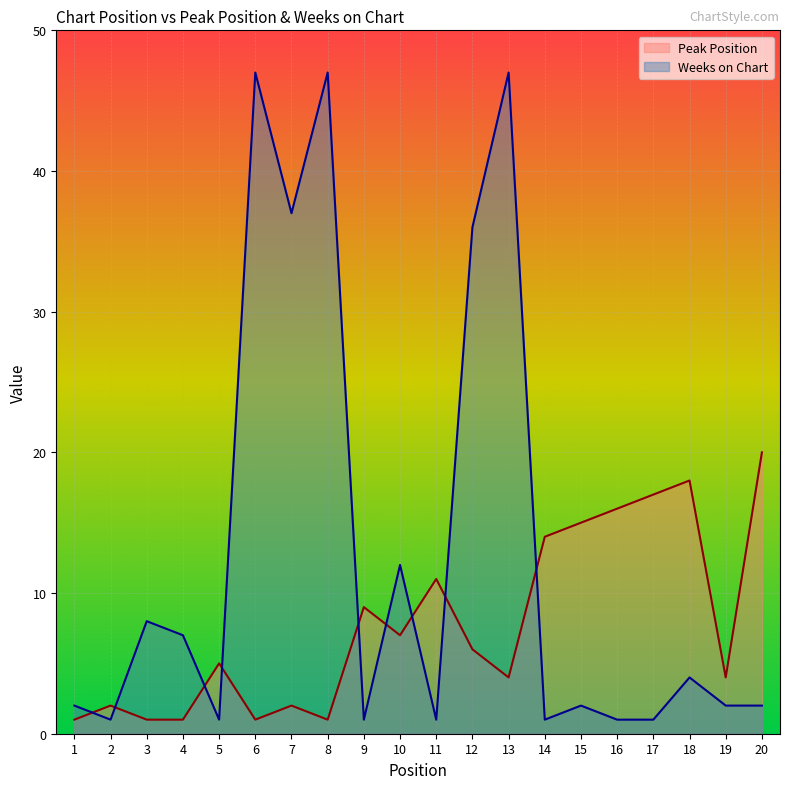

How many data points in Weeks on Chart are less than 2?

7